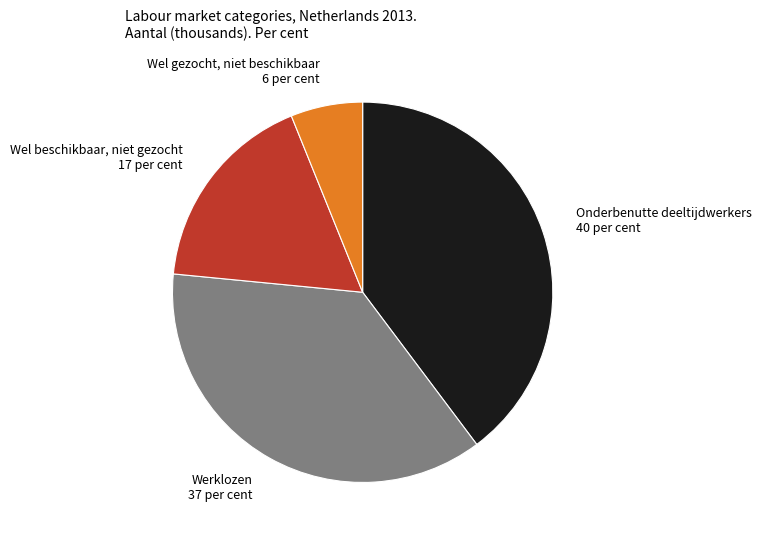

The Onderbenutte deeltijdwerkers slice represents 47% of the pie. True or false?

False